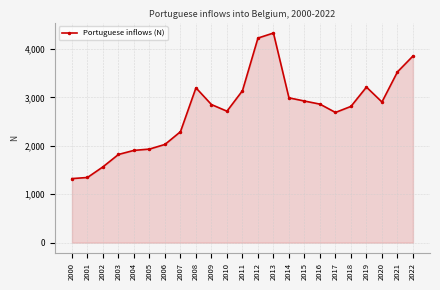

What is the approximate value at 2011, to the nearest 50?

3150